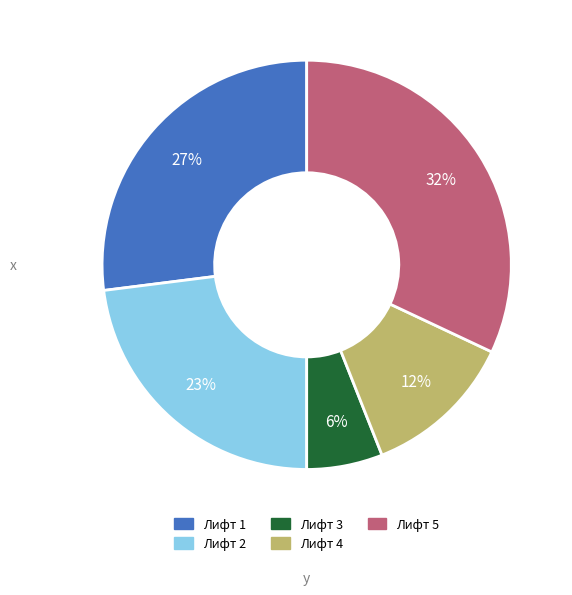

Does any single category account for the majority?

No